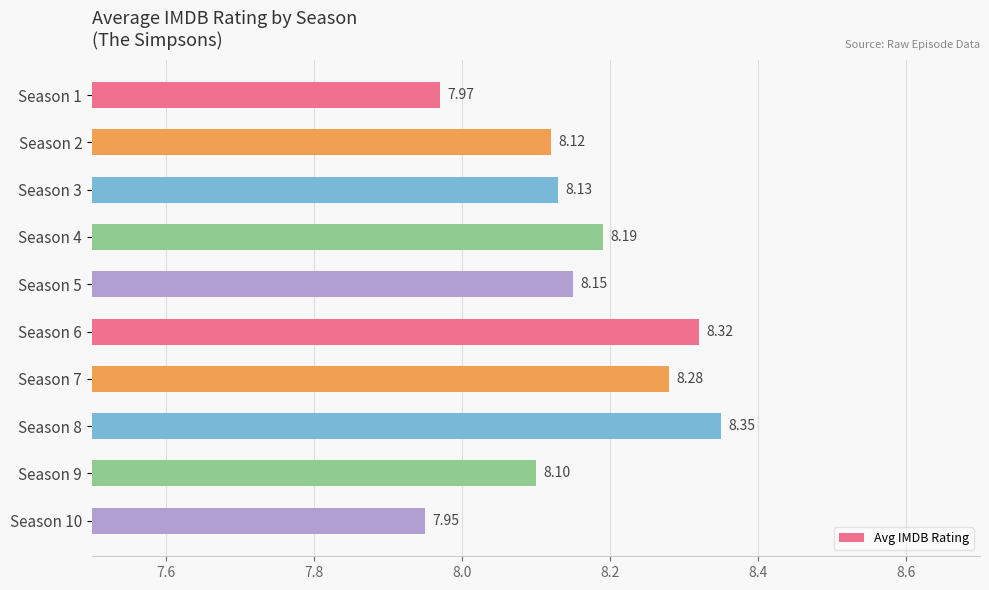

What is the sum of all values?

81.6